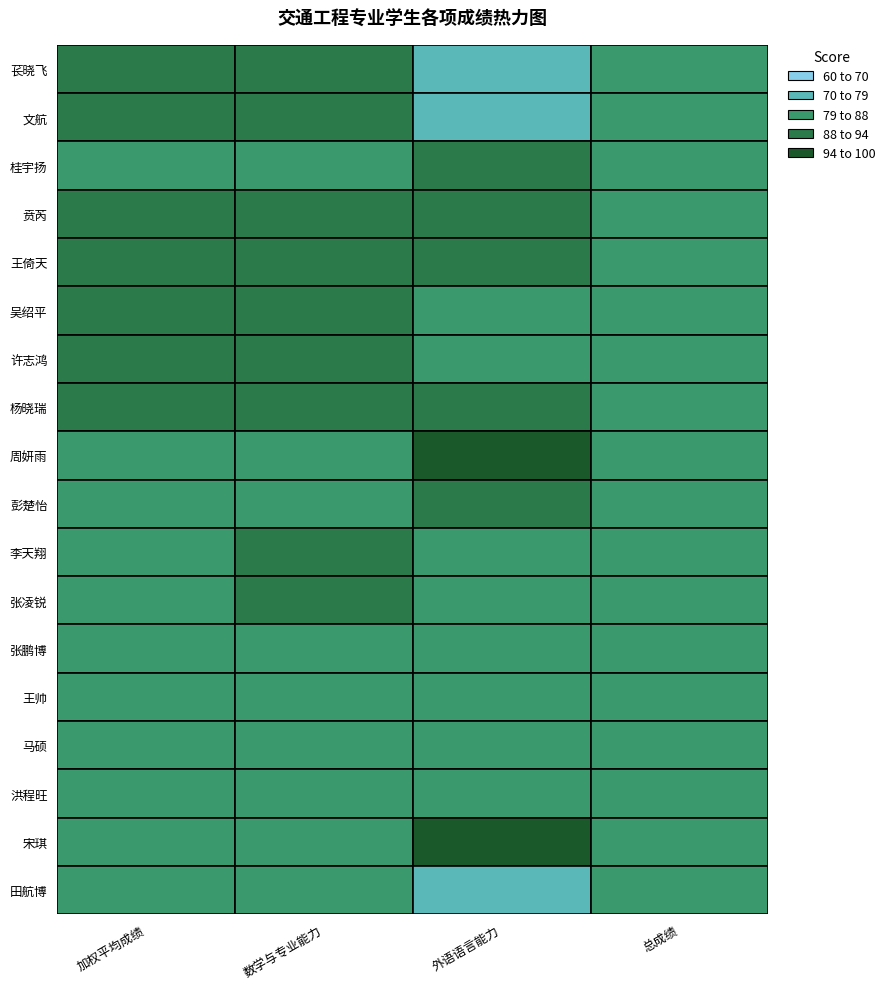

The value of 外语语言能力 at 外语语言能力 is 0.8. True or false?

False